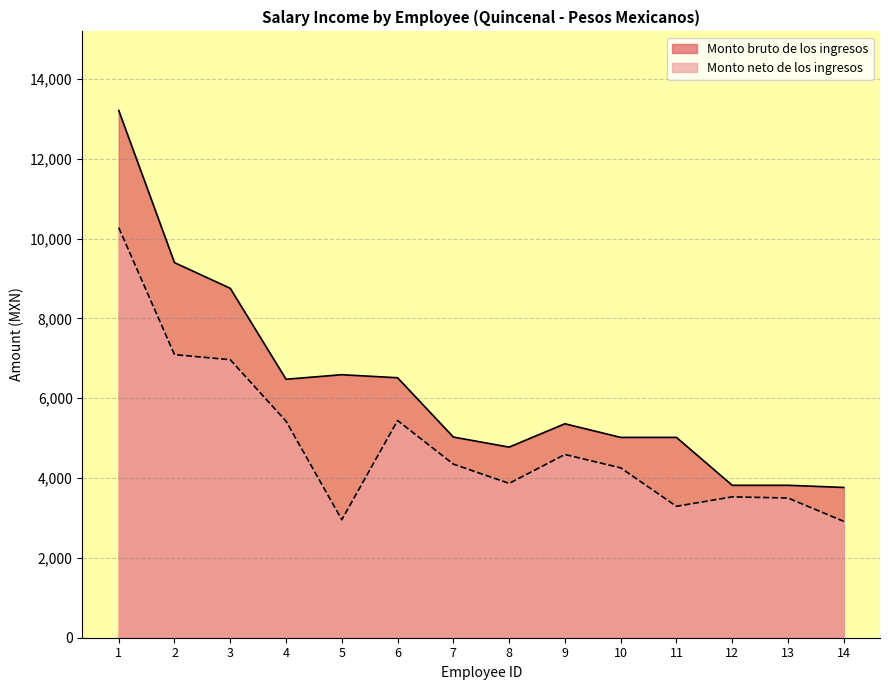

Which series changed the most between 6 and 7?

Monto bruto de los ingresos